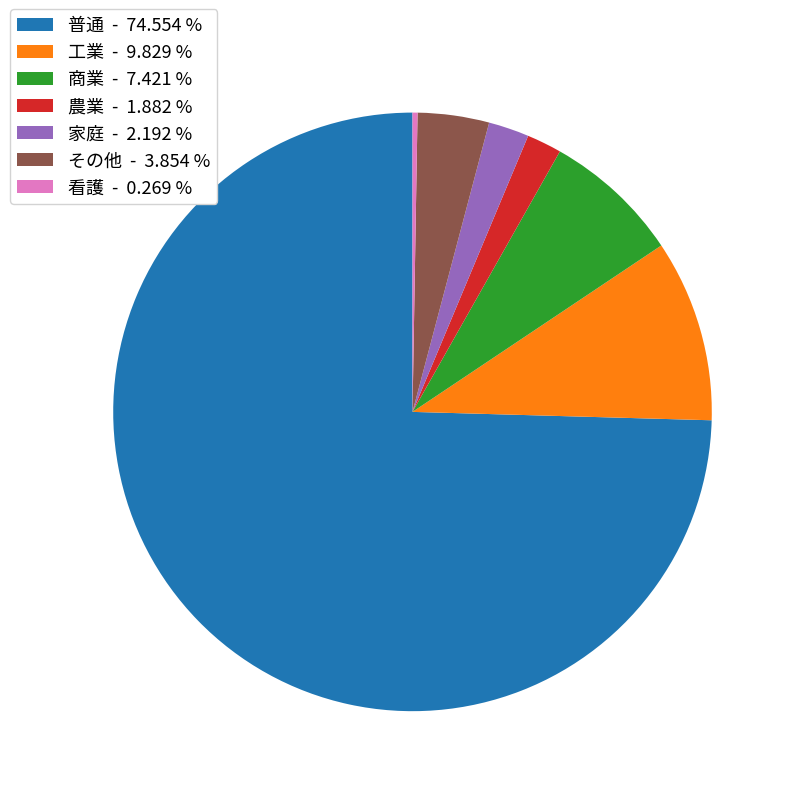

Is 農業 - 1.882 % the majority of the pie?

No